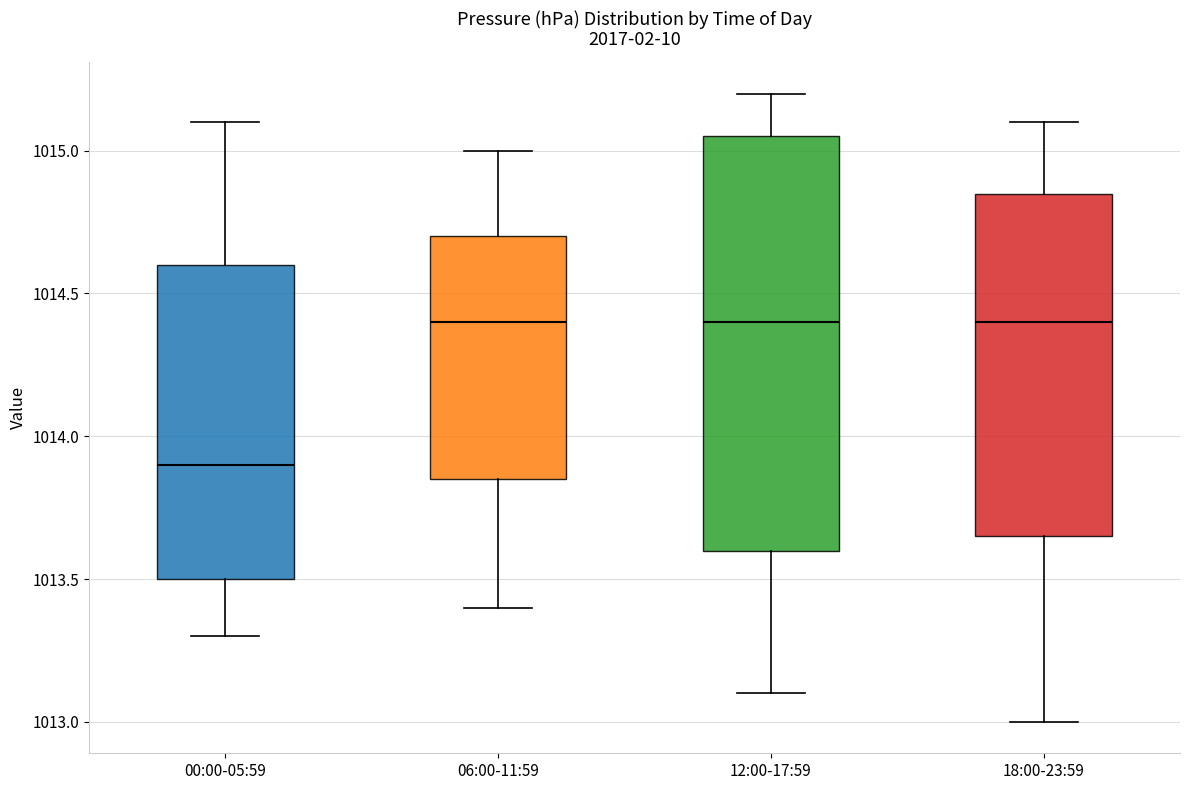

Reading left to right, transcribe this box plot: for each box, give where its median line is, the range the box spans, and where its two whiskers end, as read against the y-axis. The values are not printed on the chart, so give them approximately, as read against the axis.

00:00-05:59: median 1013.90, box 1013.50 to 1014.60, whiskers 1013.30 to 1015.10
06:00-11:59: median 1014.40, box 1013.85 to 1014.70, whiskers 1013.40 to 1015.00
12:00-17:59: median 1014.40, box 1013.60 to 1015.05, whiskers 1013.10 to 1015.20
18:00-23:59: median 1014.40, box 1013.65 to 1014.85, whiskers 1013.00 to 1015.10